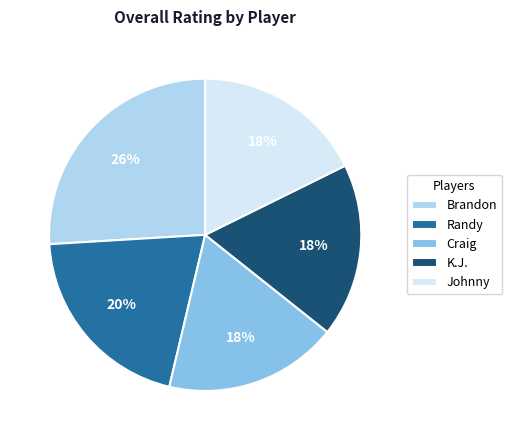

Between Brandon and K.J., which is larger?

Brandon